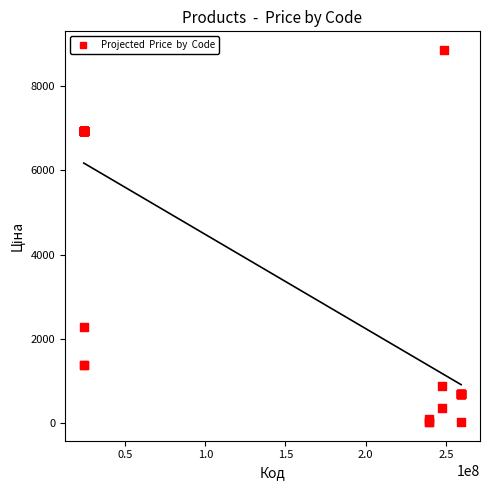

What Y value in the scatter plot is closest to 4444?

2291.7